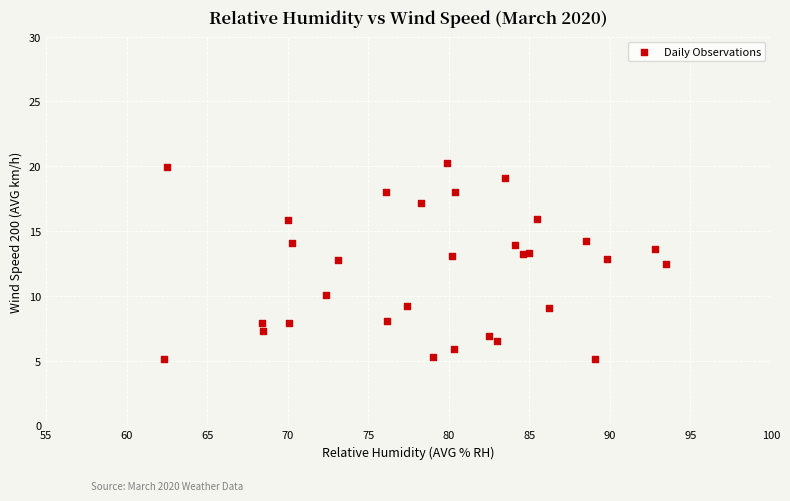

What Y value in the scatter plot is closest to 12?

12.4